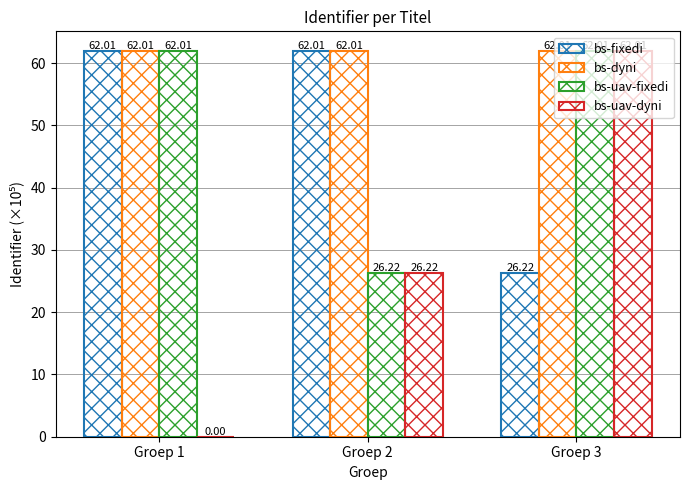

Reading left to right, list all the values displayed in this chart.

bs-fixedi: 62.0	62.0	26.2
bs-dyni: 62.0	62.0	62.0
bs-uav-fixedi: 62.0	26.2	62.0
bs-uav-dyni: 0.0	26.2	62.0